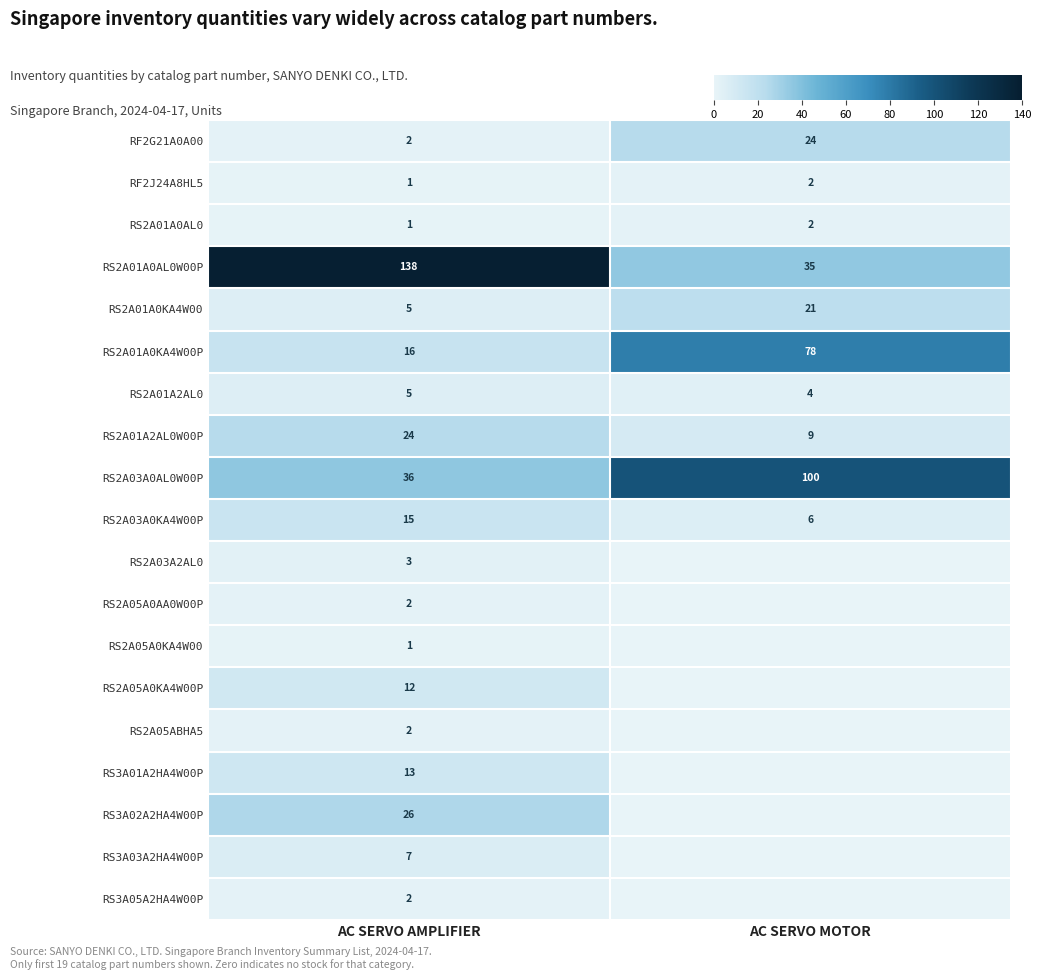

What is the sum of the RS2A01A0AL0W00P values at AC SERVO MOTOR and AC SERVO AMPLIFIER?

173